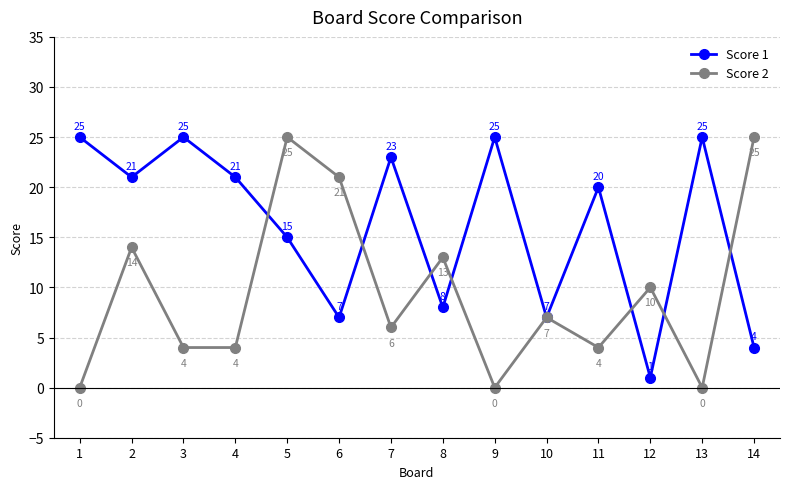

What is the difference between the maximum and minimum values in the Score 2 series?

25